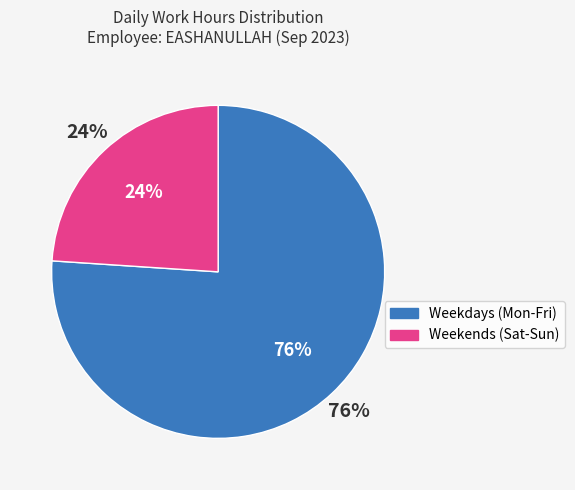

True or false: Thu accounts for 16% of the total.

False